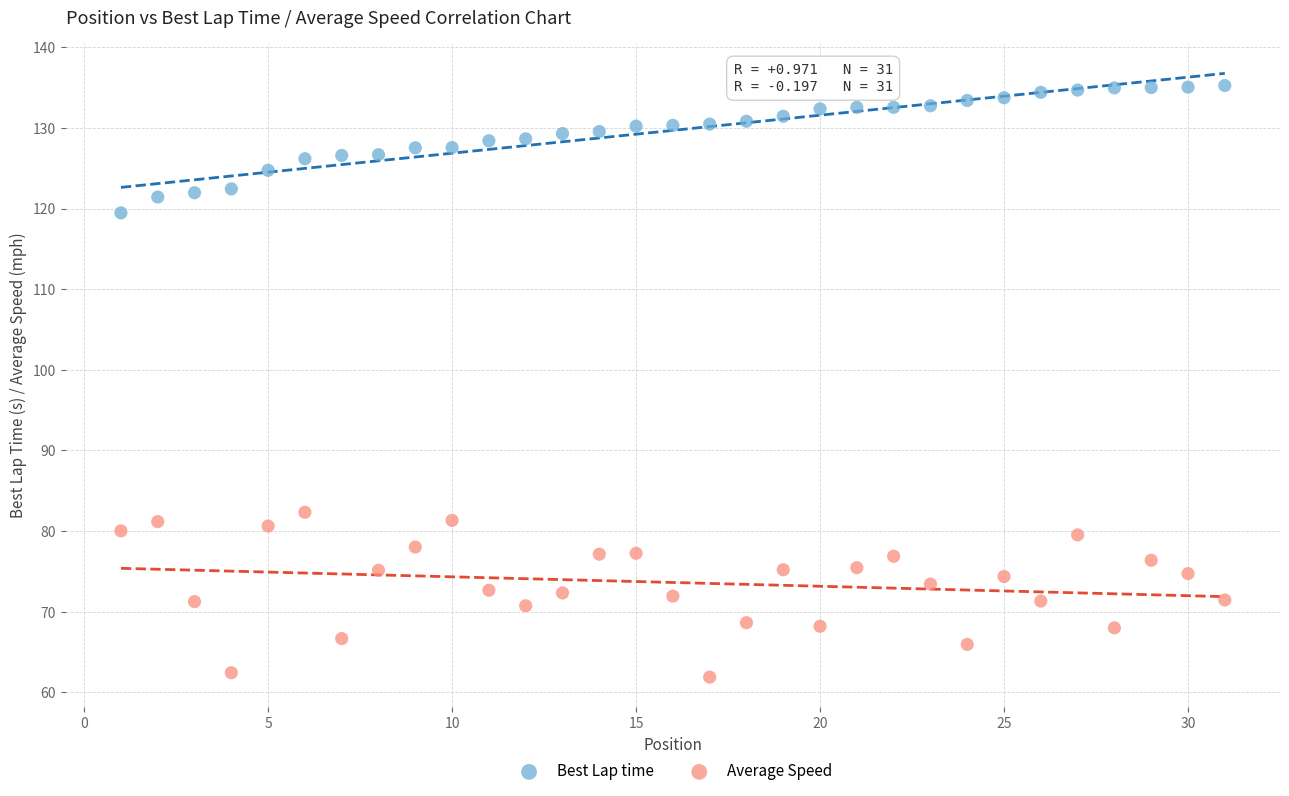

Which series reaches the minimum Y coordinate?

Average Speed